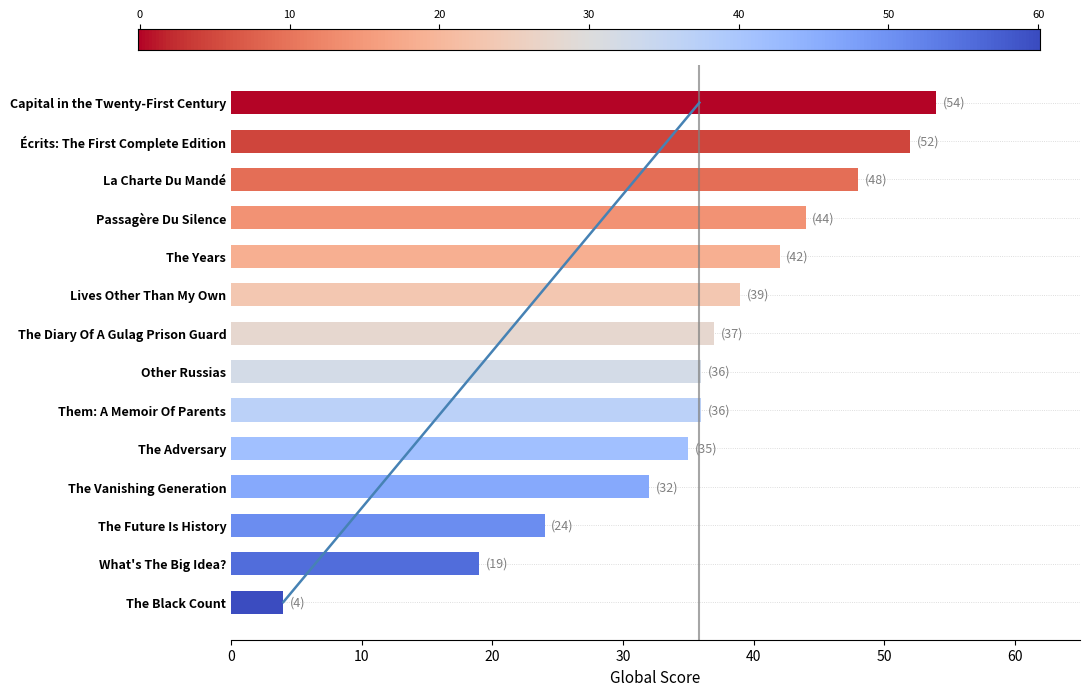

What is the label of the 1st bar from the right?

The Black Count